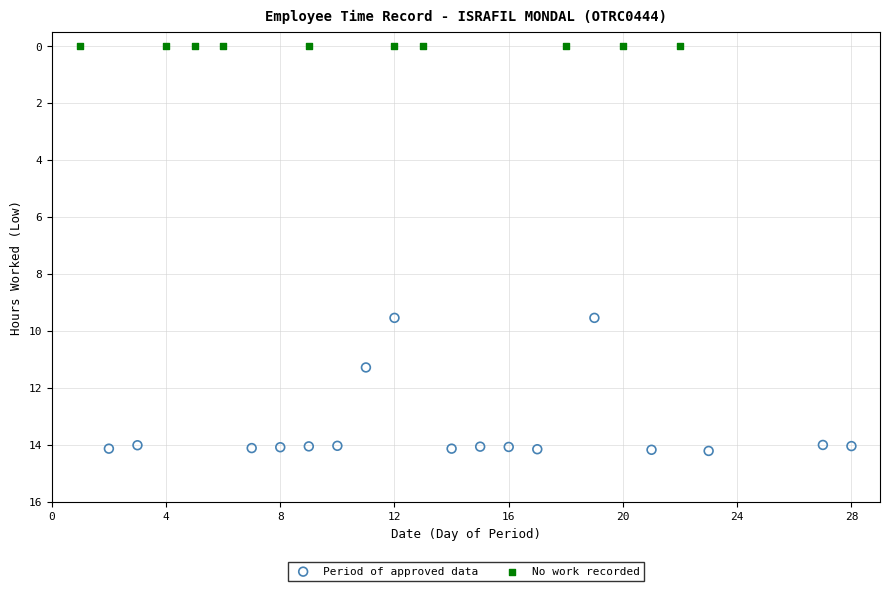

Which series contains the lowest Y value?

No work recorded